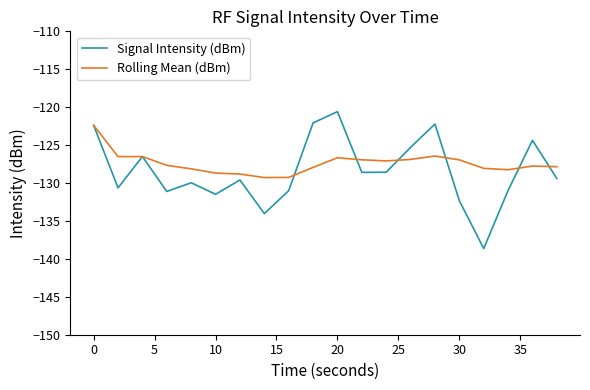

Which series has the widest spread of values?

Signal Intensity (dBm)